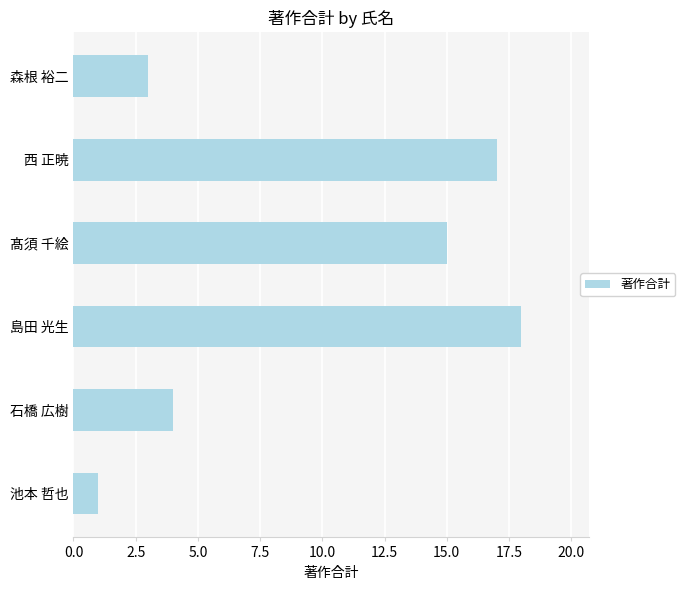

Reading bottom to top, transcribe all the data shown in this chart.

池本 哲也=1	石橋 広樹=4	島田 光生=18	髙須 千絵=15	西 正暁=17	森根 裕二=3